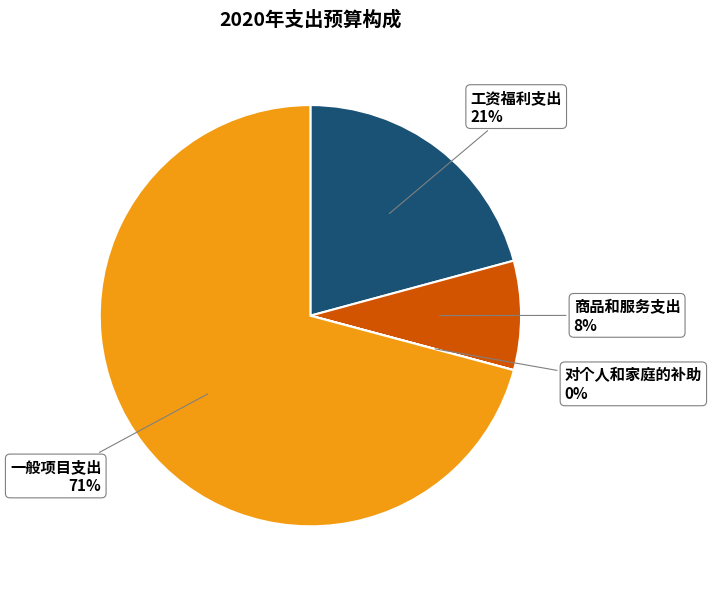

Which slice is the largest?

一般项目支出